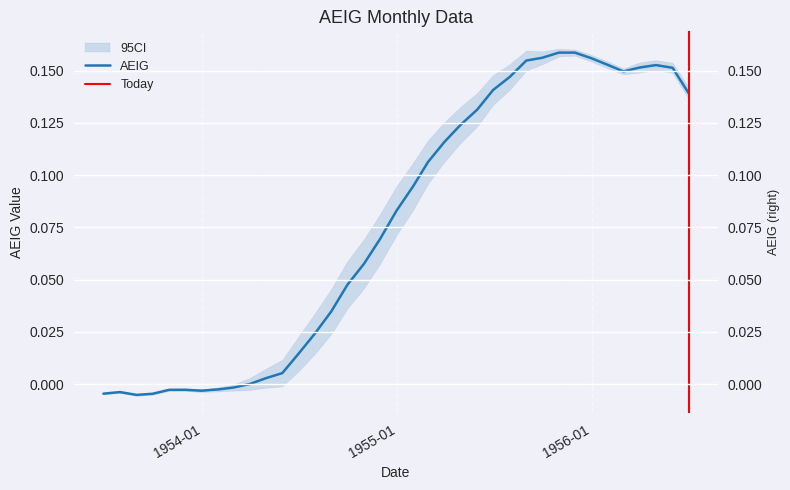

What is the maximum value shown in the chart?

0.2